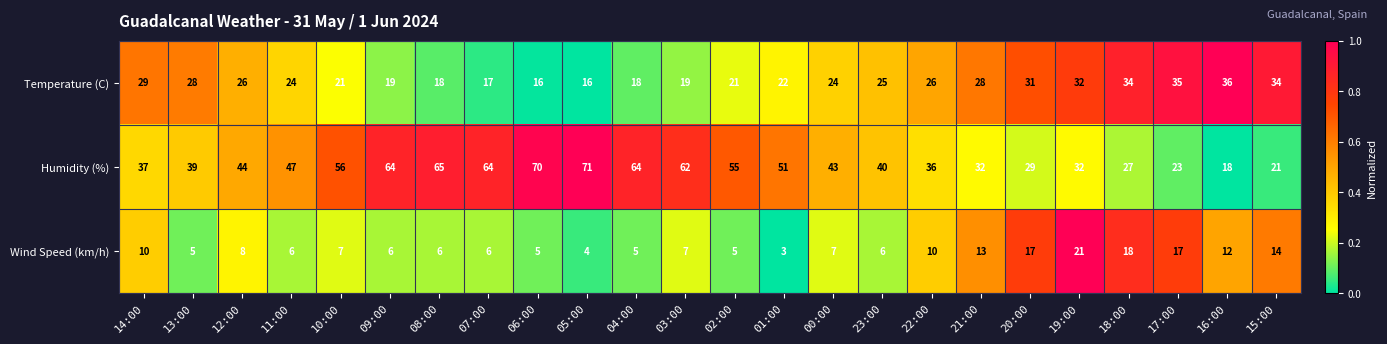

The value of Humidity (%) at 18:00 is 36. True or false?

False